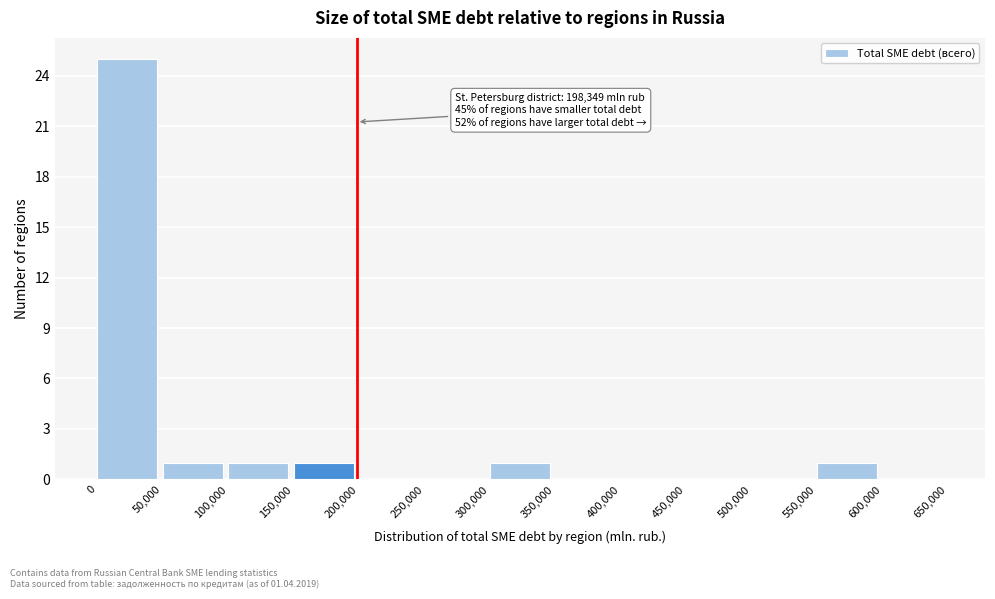

Which range on the x-axis has the tallest bar?

0 to 50,000